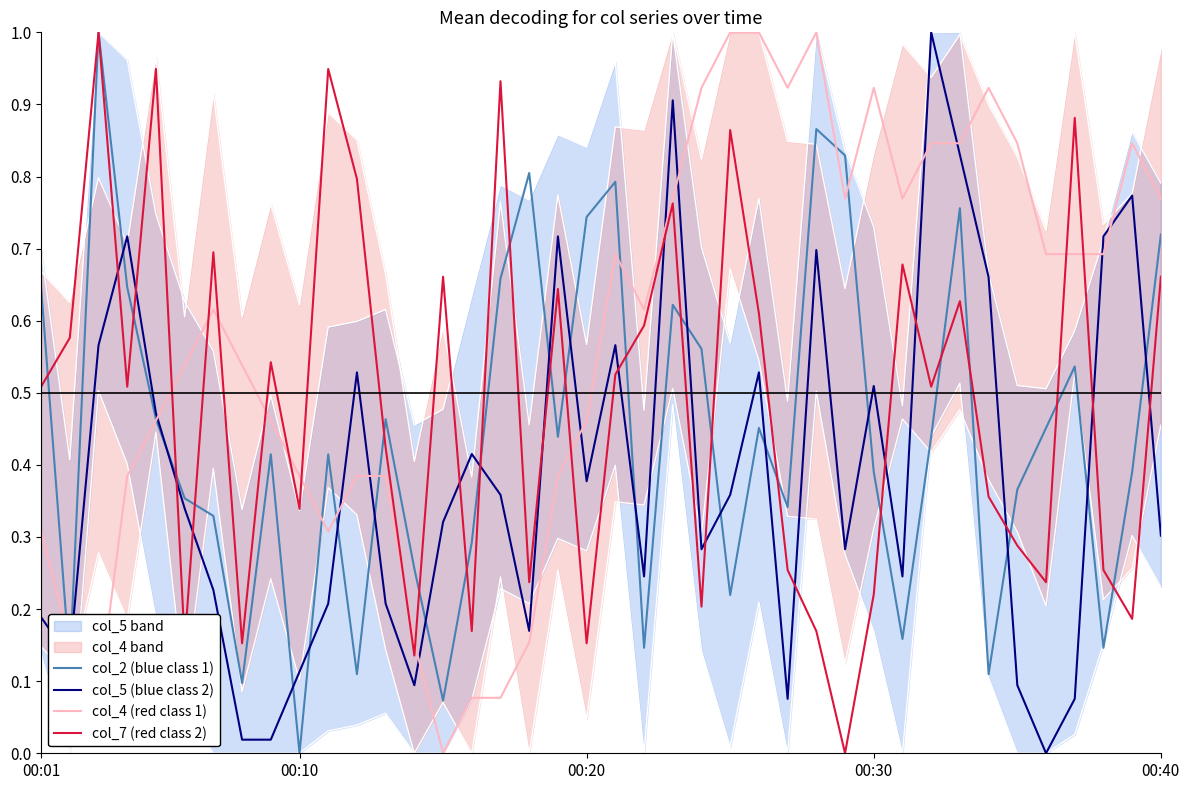

What is the difference between the col_7 (red class 2) values at 5 and 34?

0.1